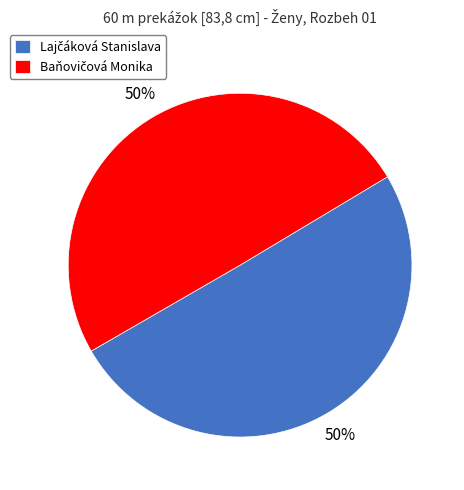

To the nearest percent, what is the average slice percentage?

50%